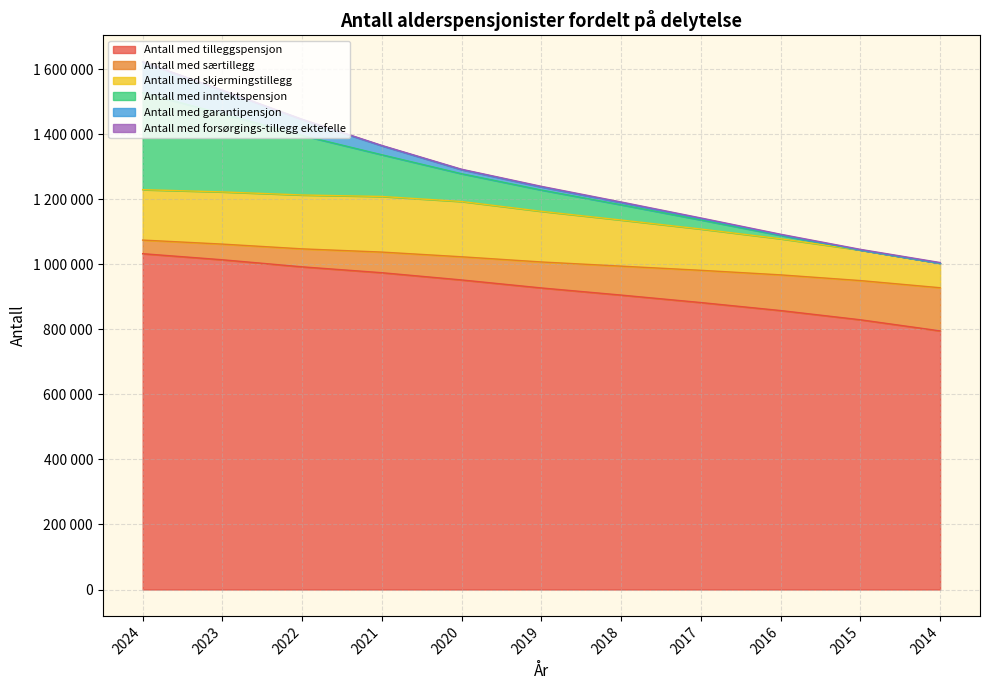

True or false: Antall med inntektspensjon and Antall med tilleggspensjon intersect in this chart.

False